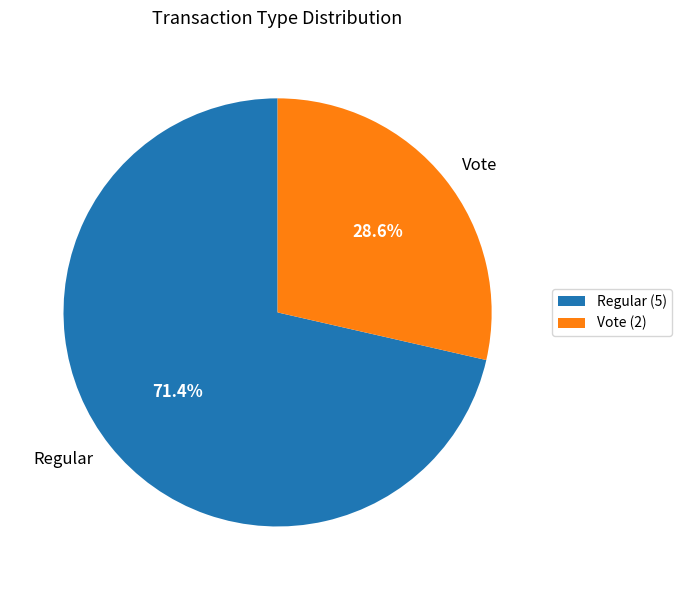

To the nearest percent, what is the combined percentage of Vote and Regular?

100%